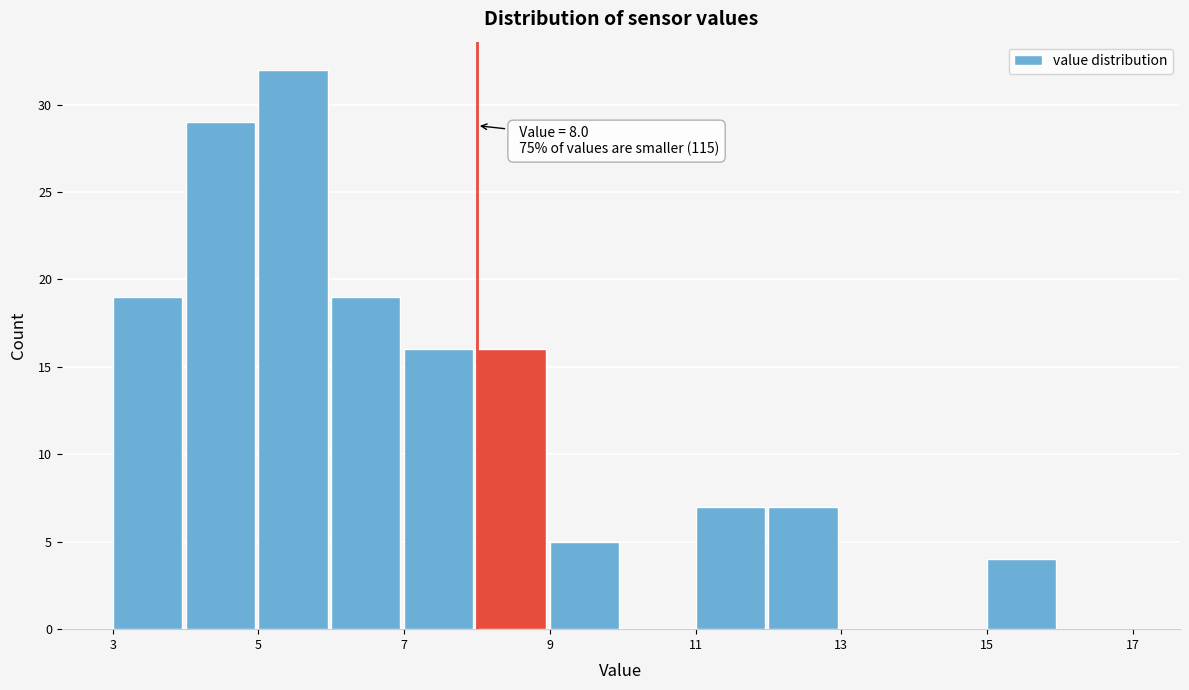

Over which range of the x-axis is the bar tallest?

5 to 6